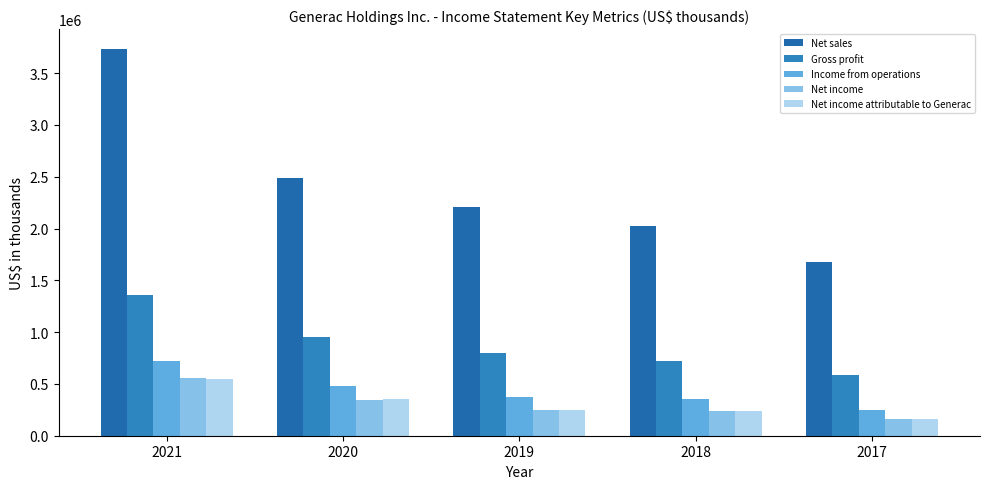

What is the value of the Income from operations bar at the 3rd from the left?

372163